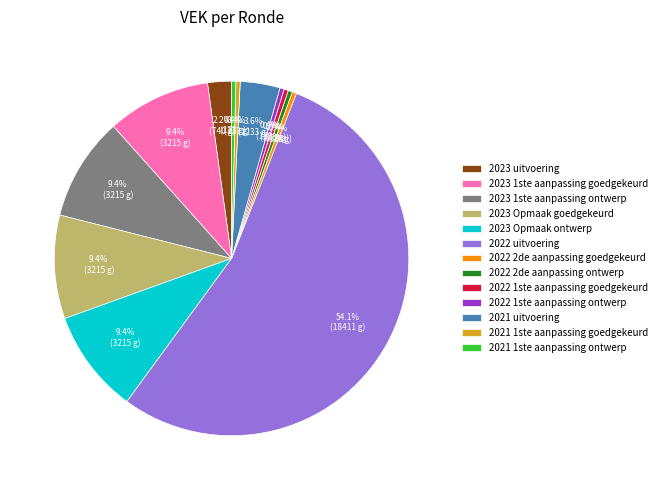

Is it true that 2022 1ste aanpassing ontwerp is 0% of the pie?

True